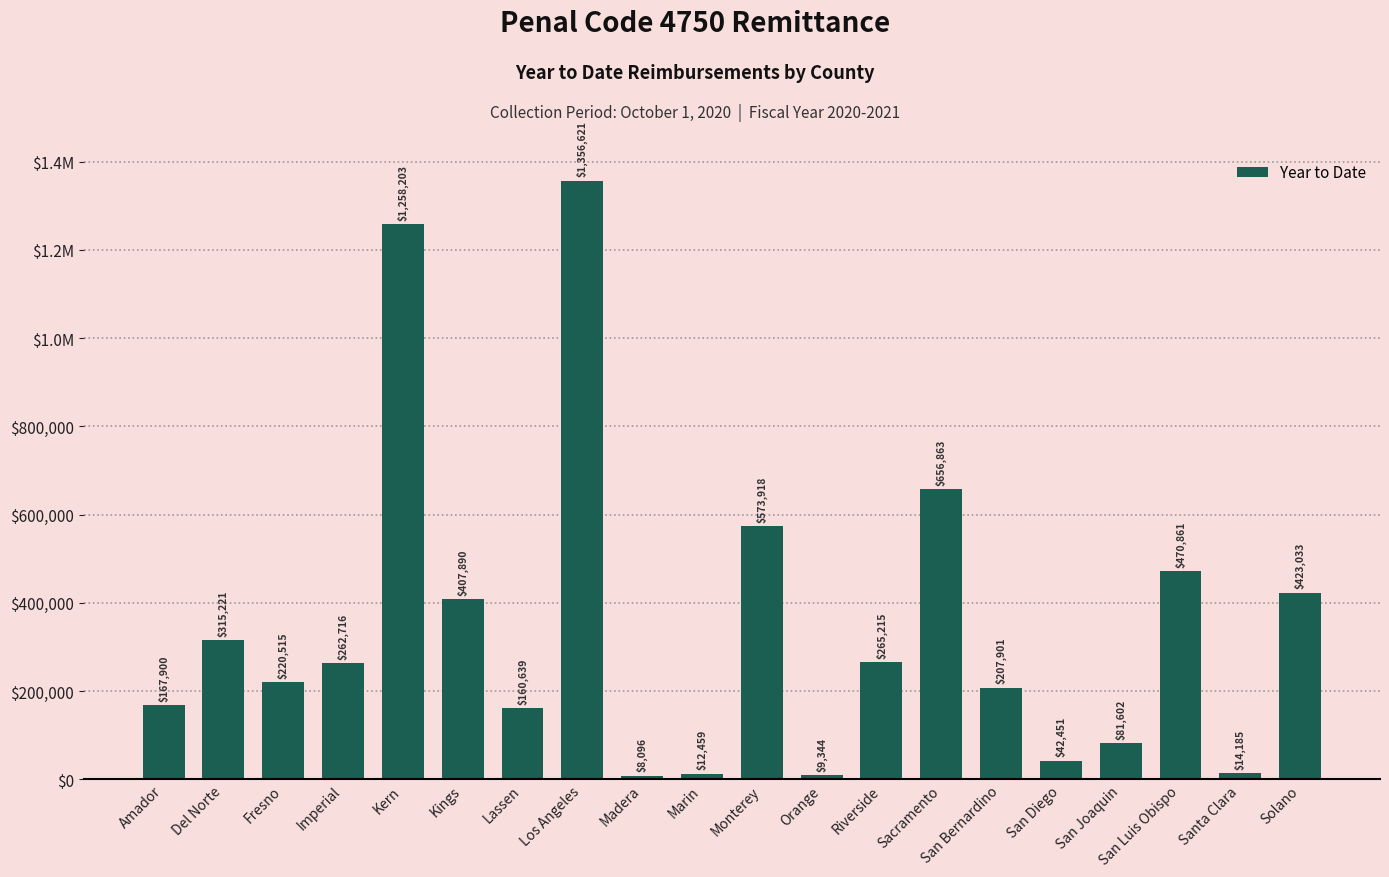

Reading left to right, extract all data points from this chart.

167900	315221	220515	262716	1258203	407890	160639	1356621	8096	12459	573918	9344	265215	656863	207901	42451	81602	470861	14185	423033